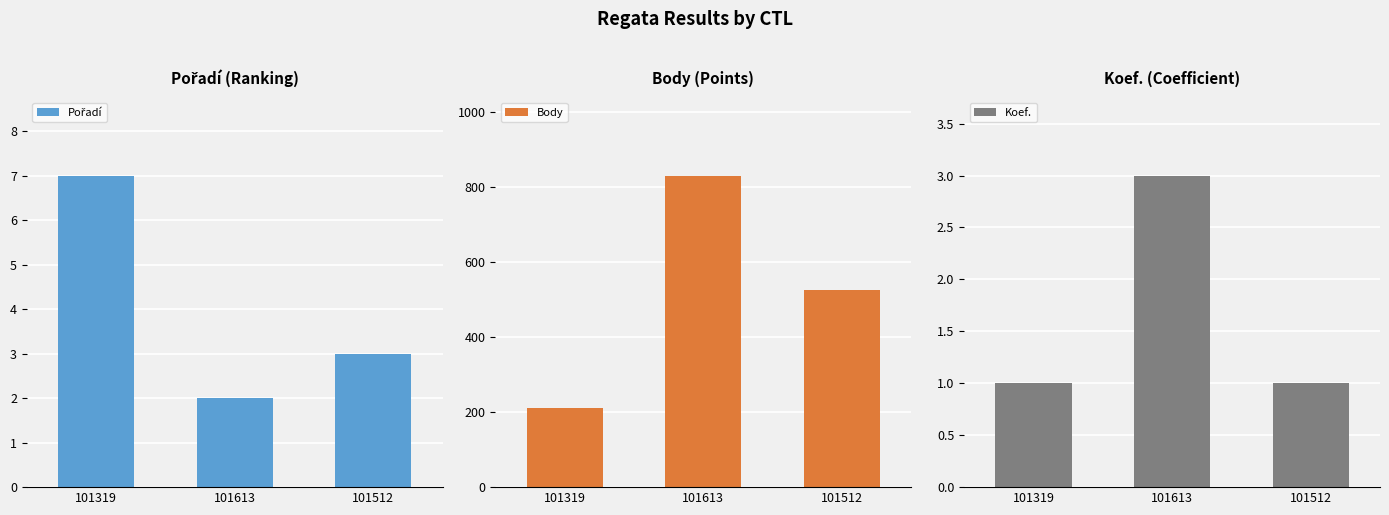

The Pořadí series shows 3 at 101512. True or false?

True